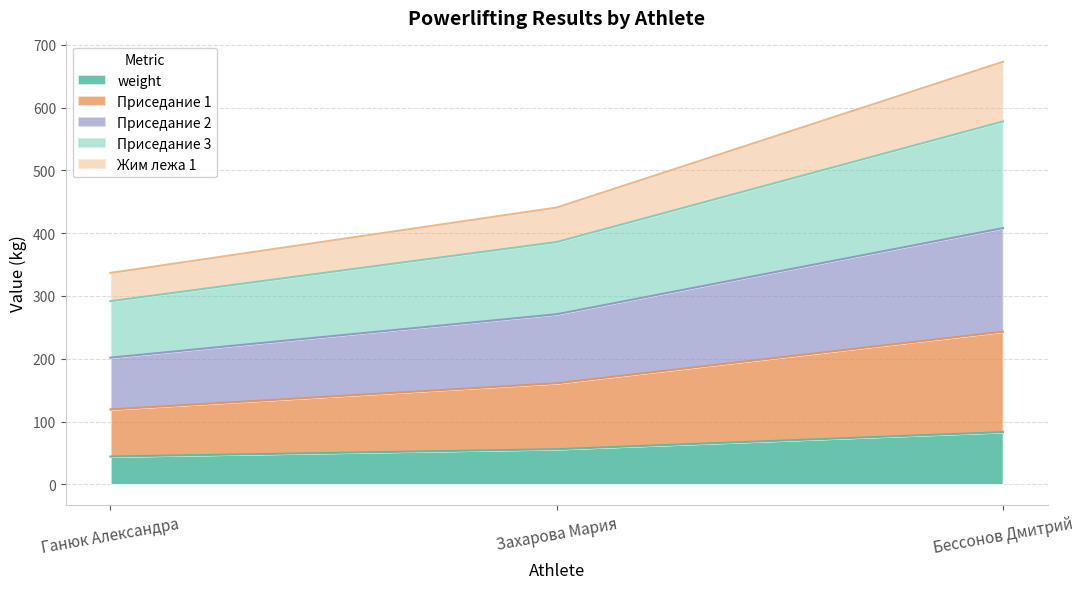

What is the average value of the weight series?

61.1